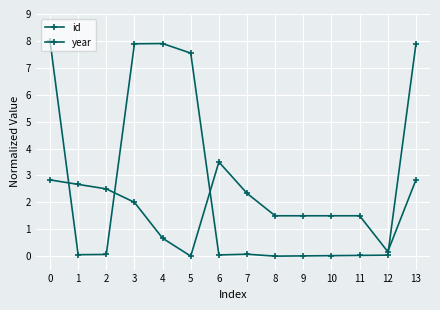

The value of id at 9 is 0.0. True or false?

True